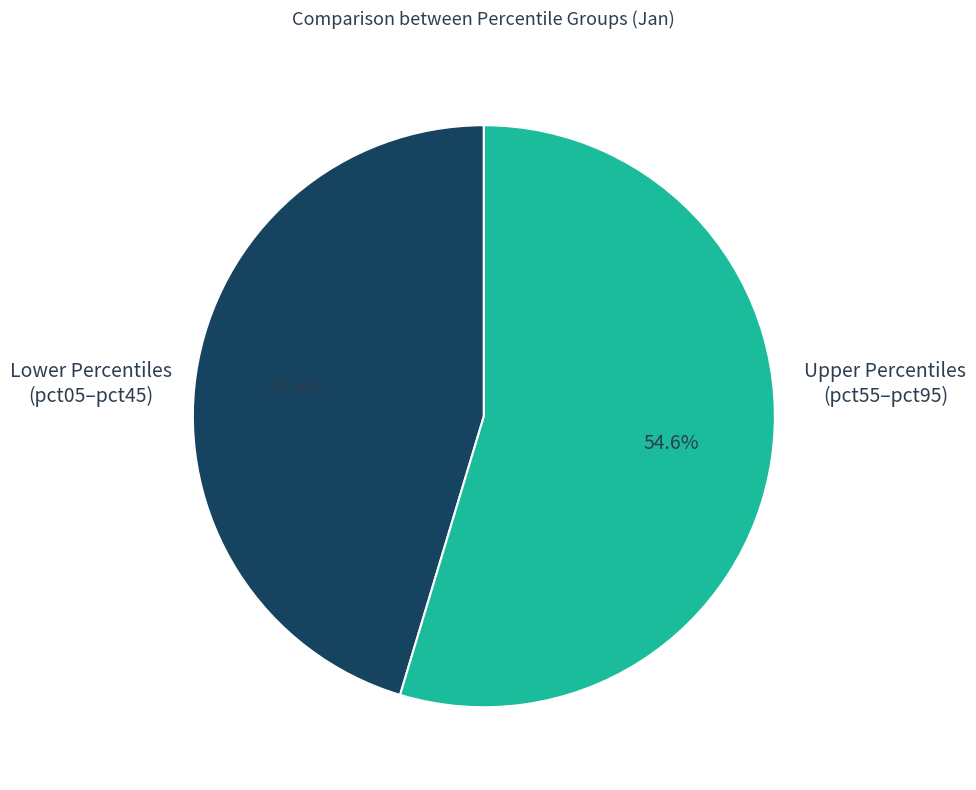

Does any single category account for the majority?

Yes